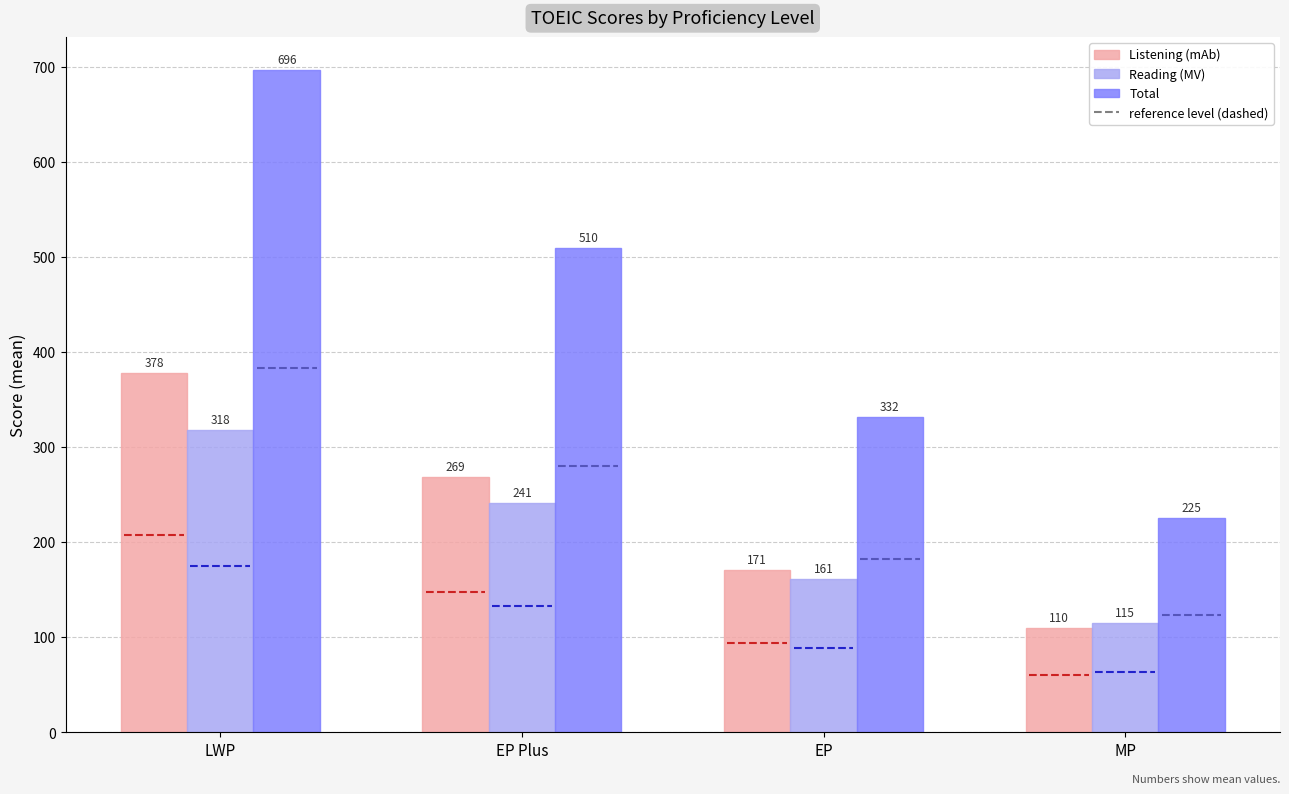

What is the lowest value of the Reading series?

115.0